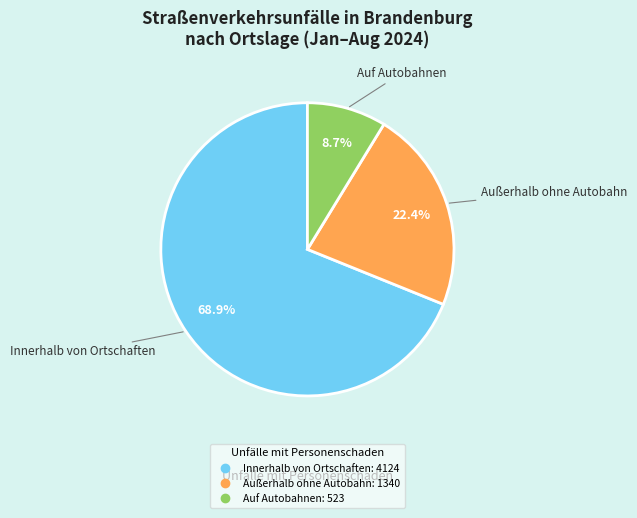

The Außerhalb ohne Autobahn slice represents 34% of the pie. True or false?

False